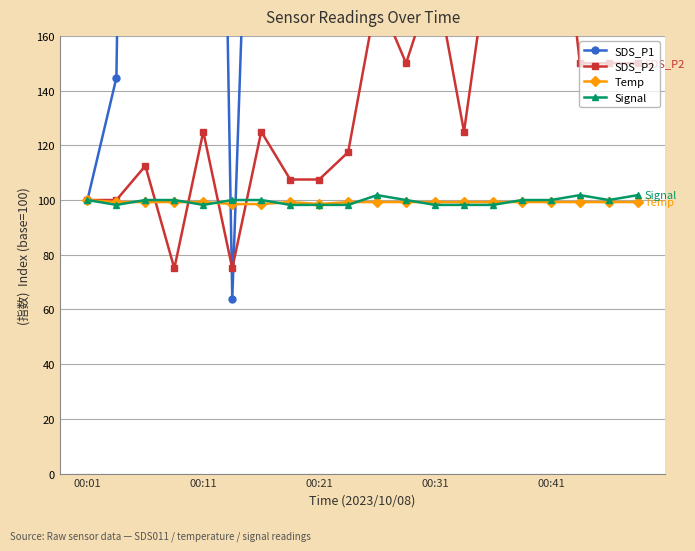

The value of Signal at 00:21 is 98.2. True or false?

True